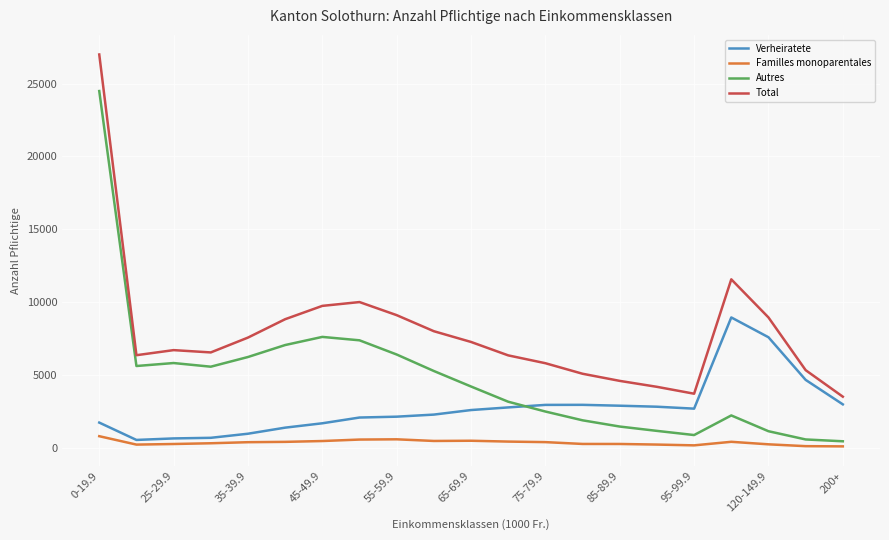

Which series has the largest total across all categories?

Total